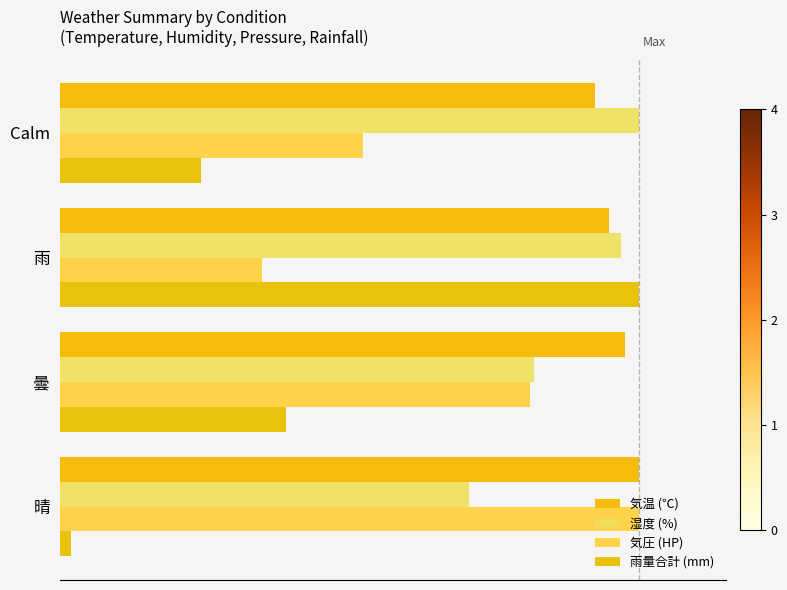

Reading left to right, what are all the values shown in this chart?

気温 (℃): 300.0	293.0	284.5	277.5
湿度 (%): 211.9	245.6	290.6	300.0
気圧 (HP): 300.0	243.6	104.7	157.0
雨量合計 (mm): 6.0	117.2	300.0	73.2